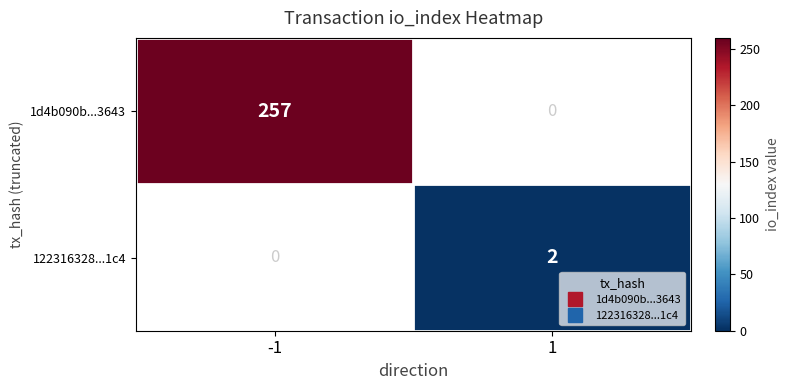

Is it true that 1d4b090b...3643 equals 0 at 1?

True